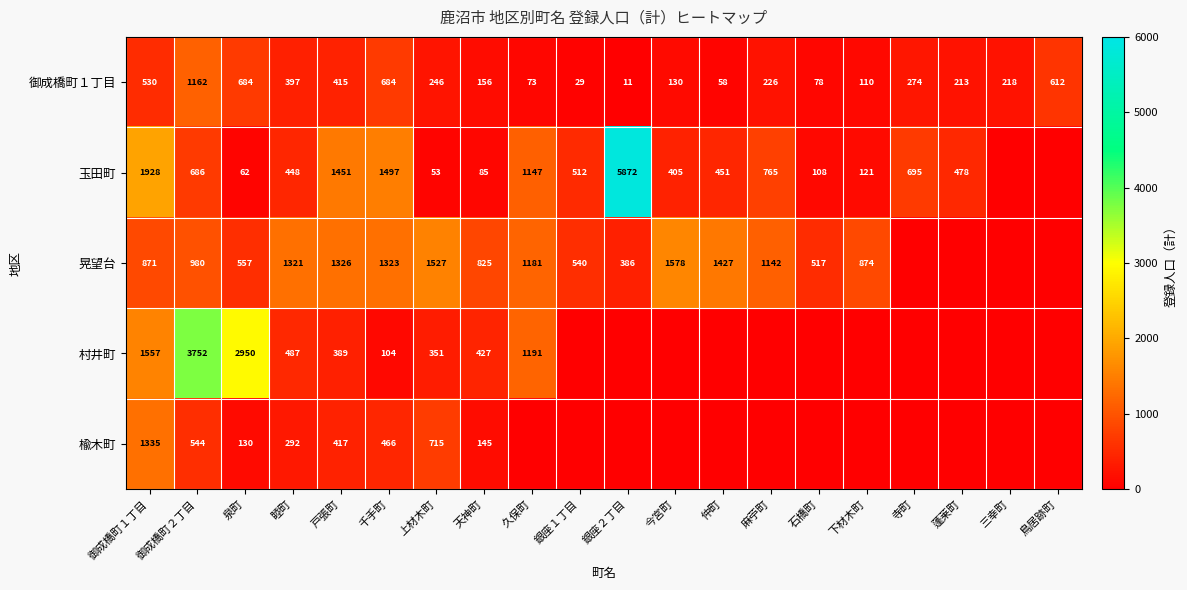

What is the difference between the second highest and second lowest values in the 御成橋町１丁目 series?

655